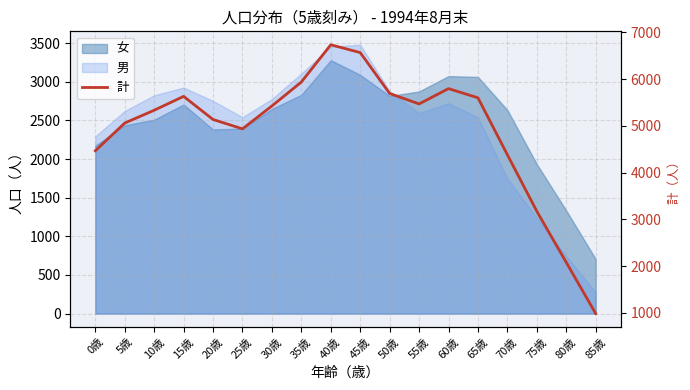

What is the change in value from 0歳 to 5歳?

+593